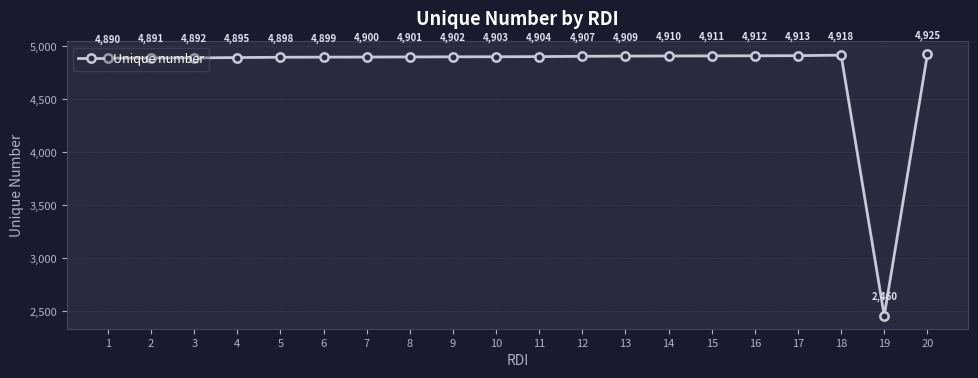

What is the change in value from 3 to 14?

+18